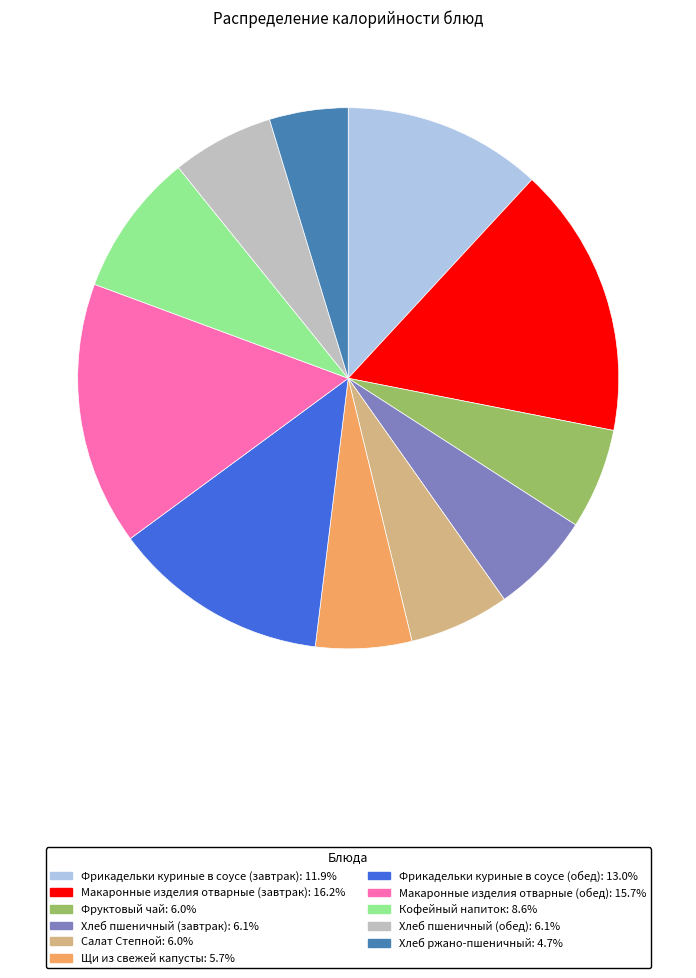

Approximately how many times larger is the value at Салат Степной compared to Фрикадельки куриные в соусе (обед)?

0.5